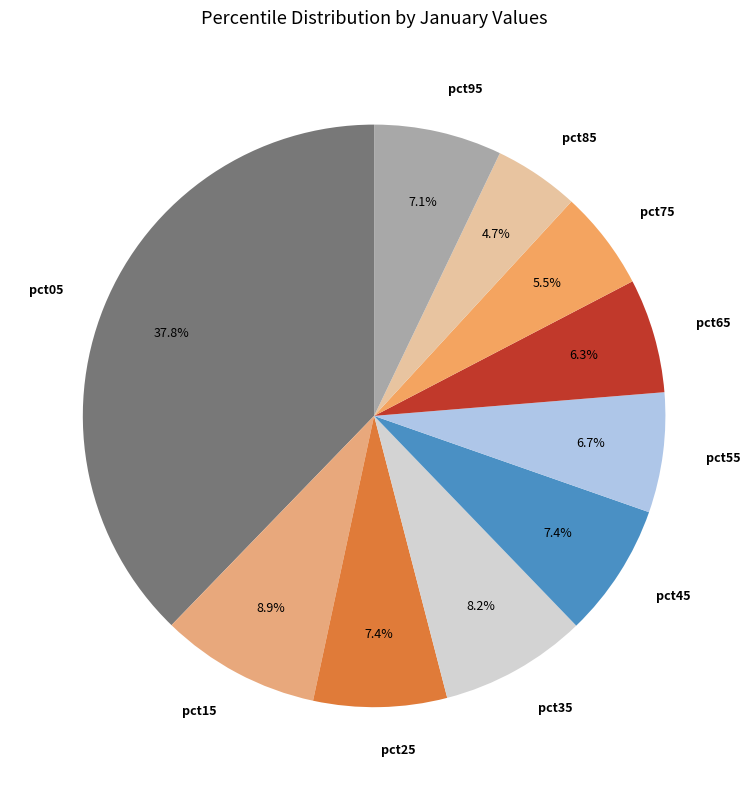

Is there any slice that represents more than half of the pie?

No